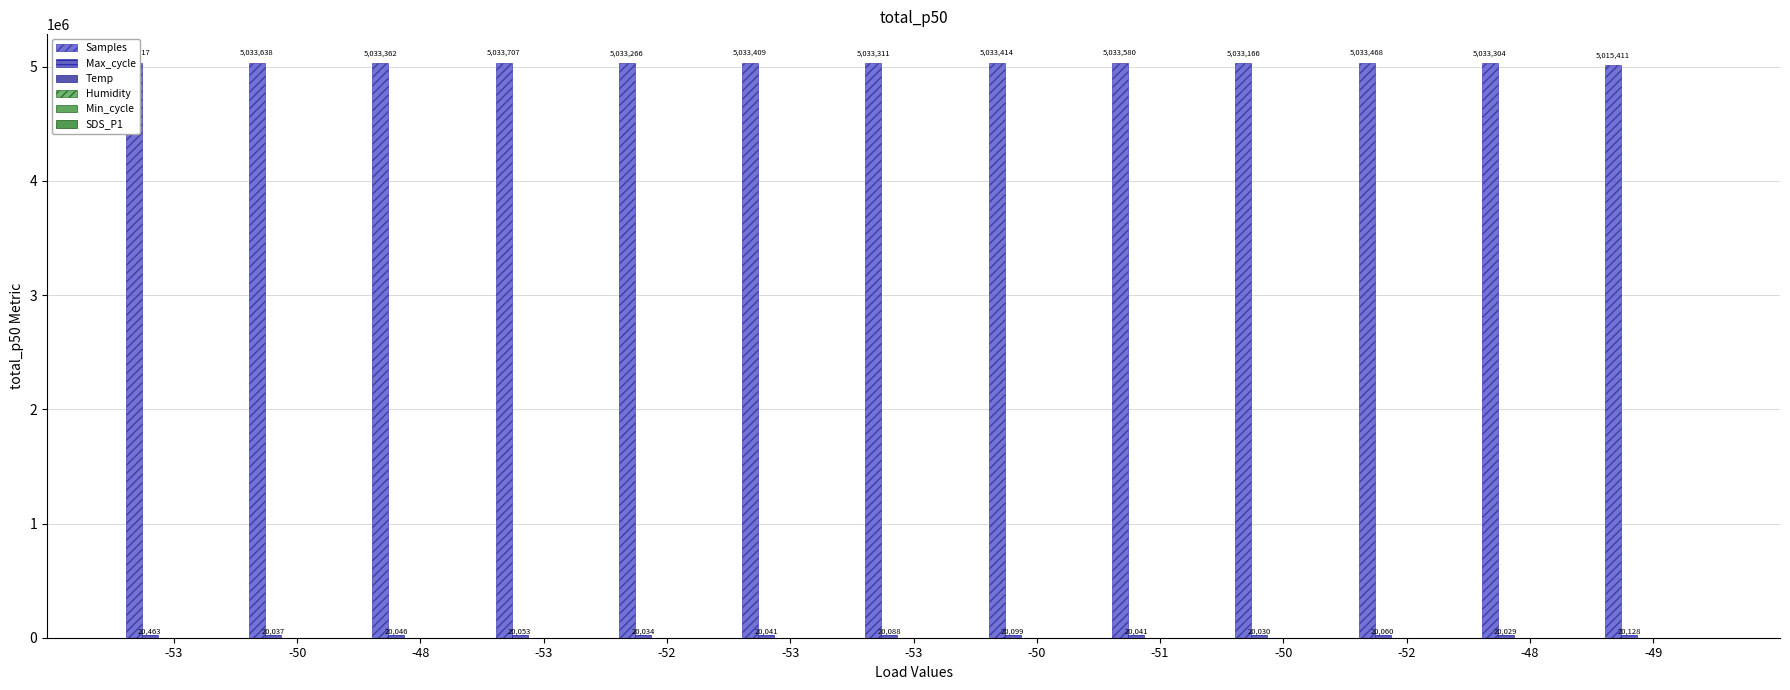

What is the average value of the SDS_P1 series?

8.1